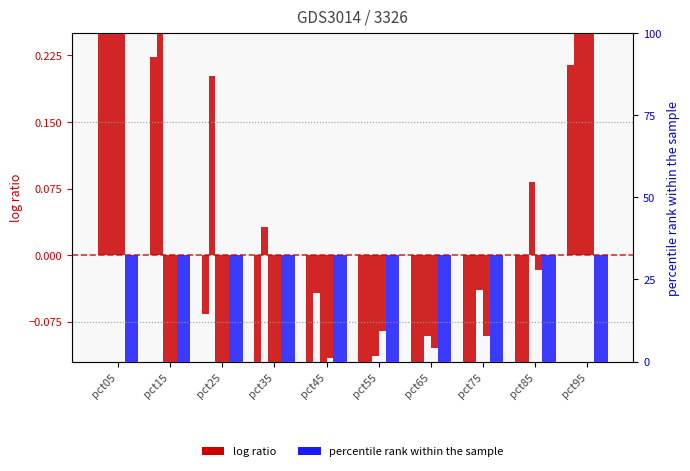

What is the total value across all series at pct05?

4.9